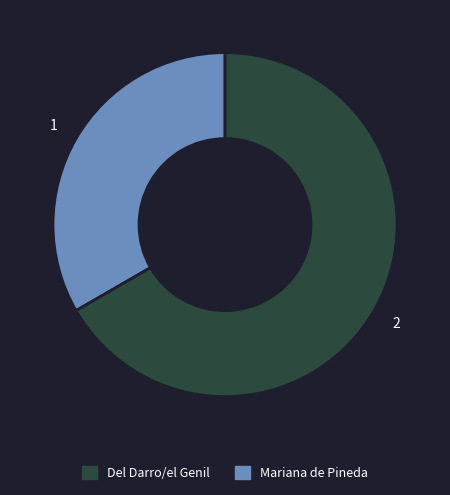

Does any single category account for the majority?

Yes